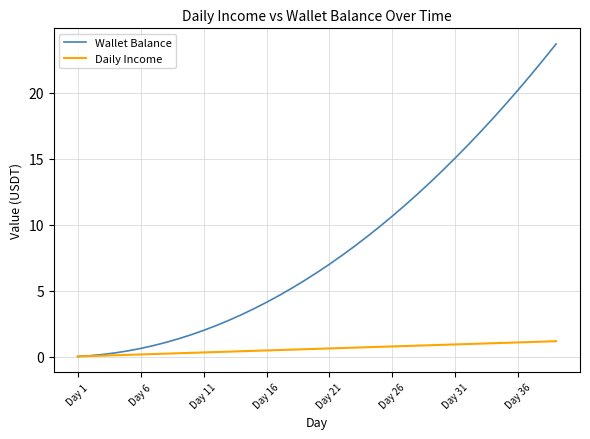

Which series has the largest range (max minus min)?

Wallet Balance